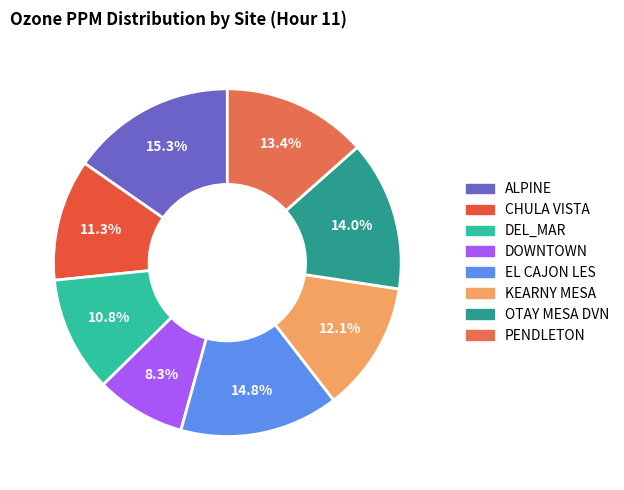

The DOWNTOWN slice represents 8% of the pie. True or false?

True